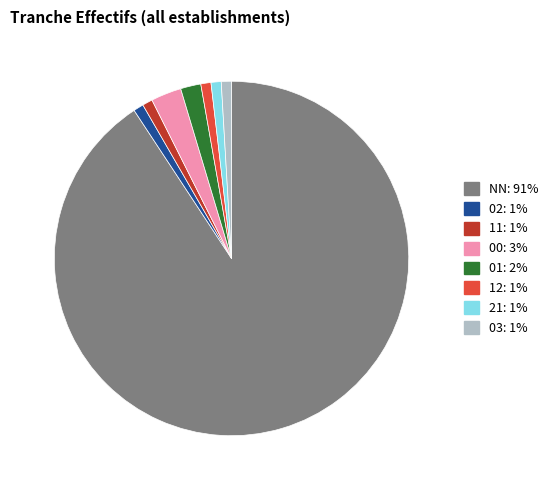

Between 21: 1% and 00: 3%, which is larger?

00: 3%